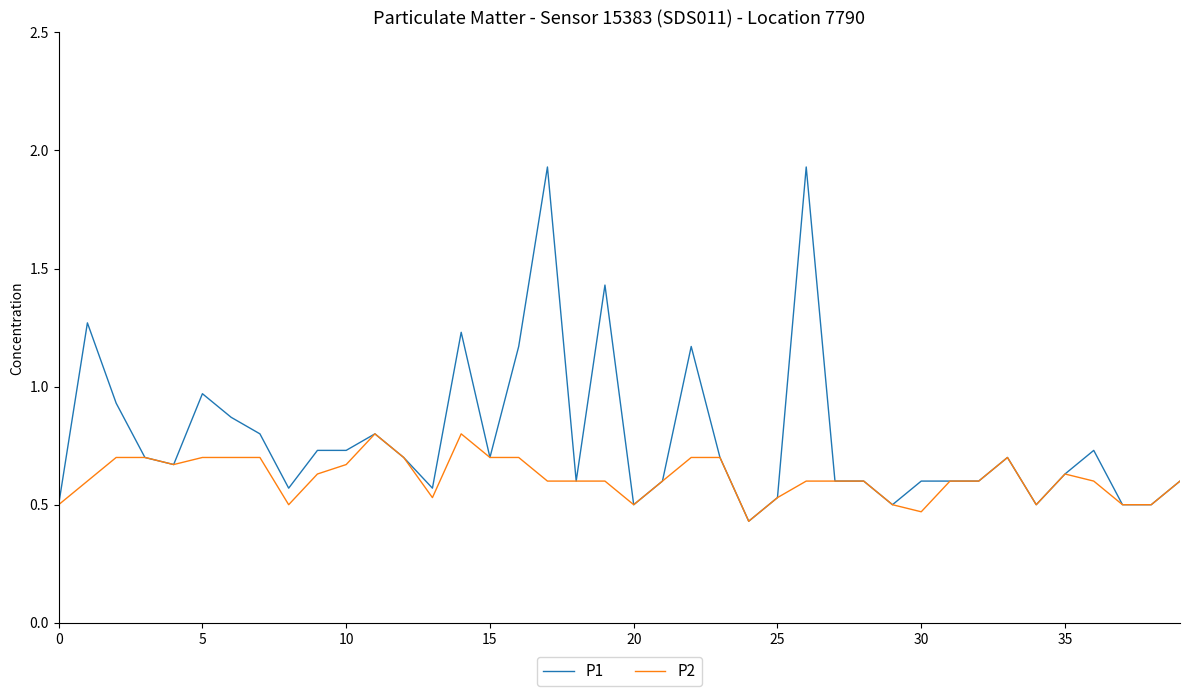

Which series has the largest total across all categories?

P1